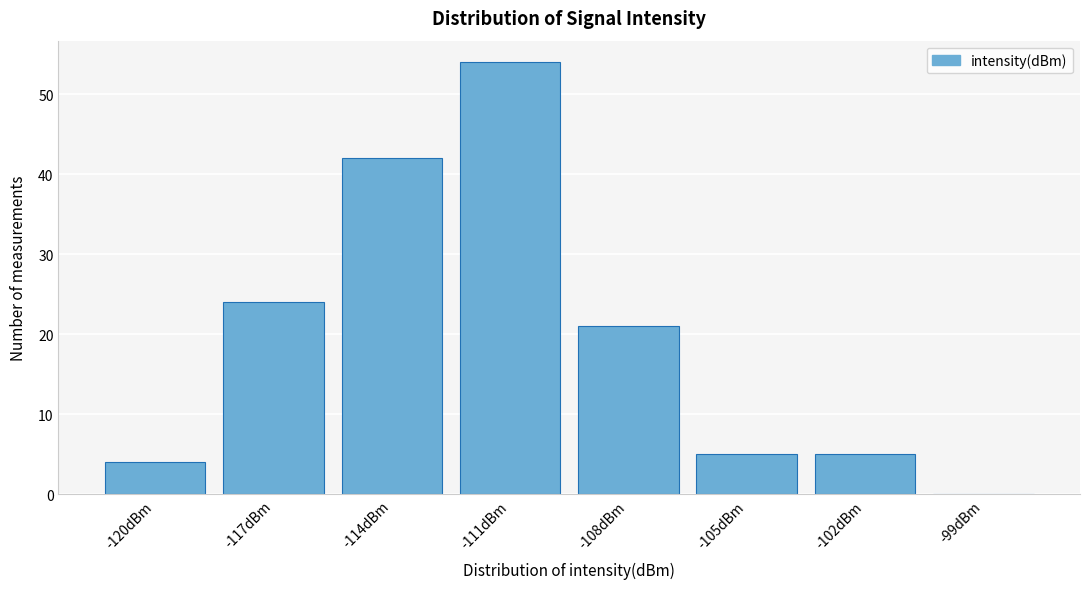

Reading left to right, what are all the values shown in this chart?

-120dBm=4	-117dBm=24	-114dBm=42	-111dBm=54	-108dBm=21	-105dBm=5	-102dBm=5	-99dBm=0